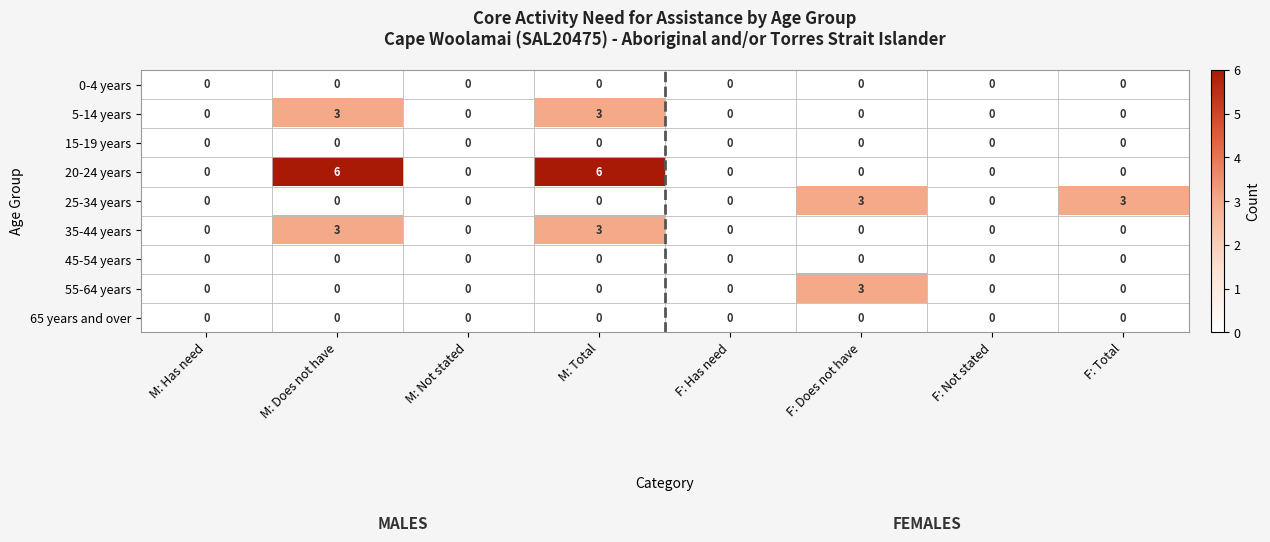

Which series changed the most between M: Has need and F: Total?

25-34 years